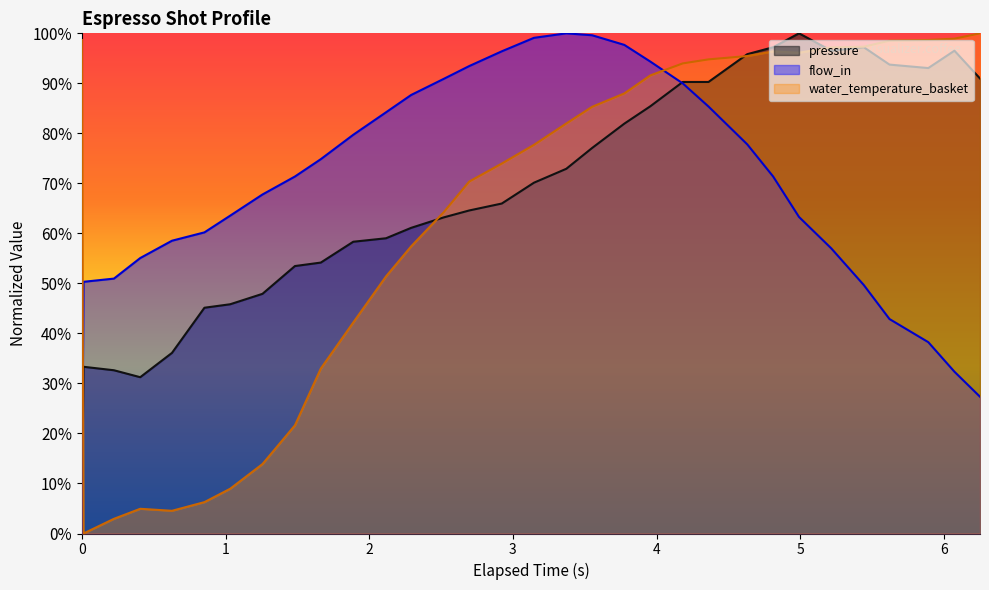

How many intersections are there between pressure_line and flow_in_line?

1